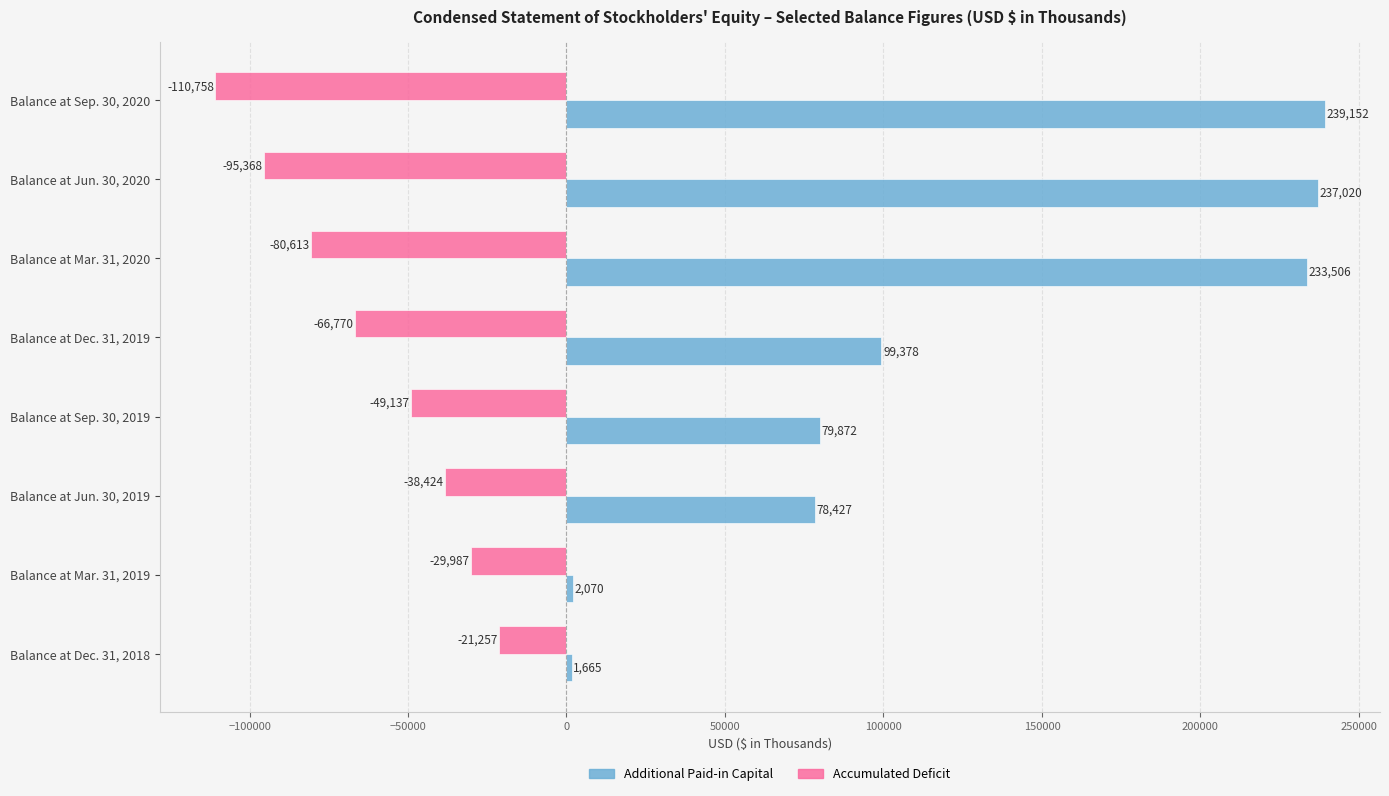

Is it true that Additional Paid-in Capital equals 78427 at Balance at Jun. 30, 2019?

True